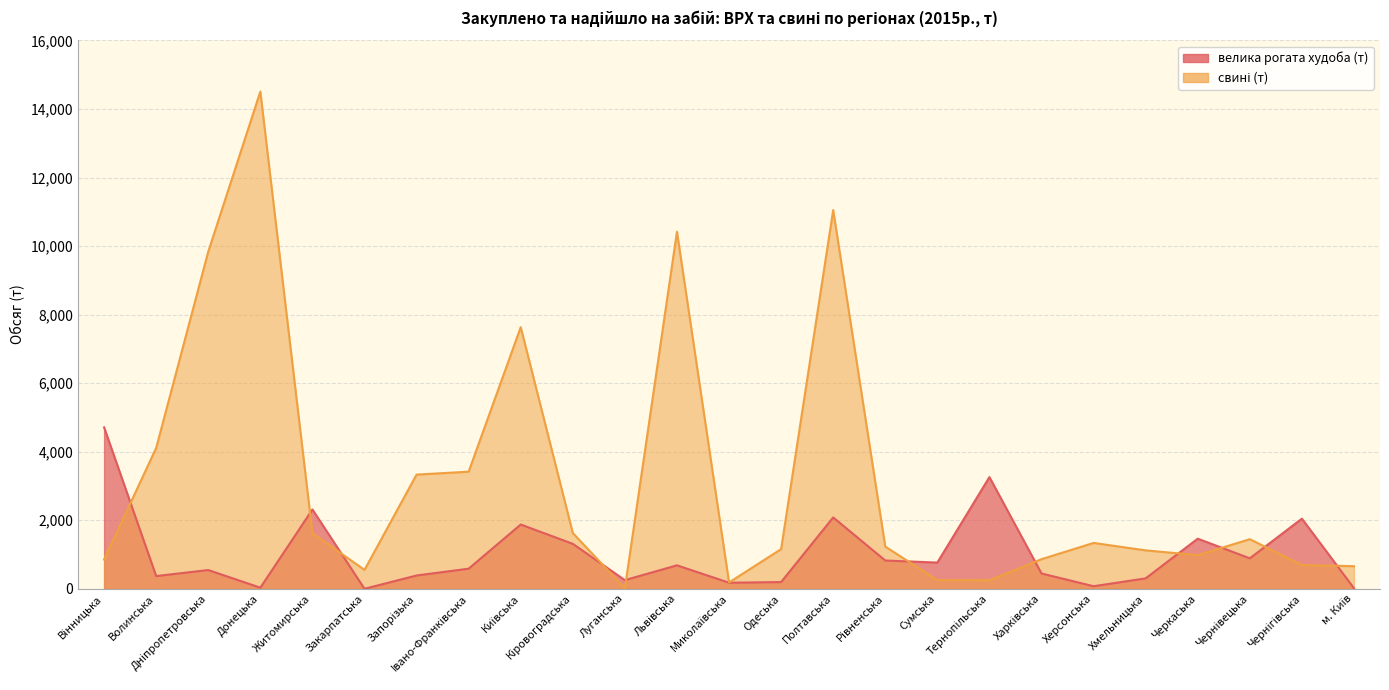

Rank the series by their average value, from highest to lowest.

свині (т), велика рогата худоба (т)